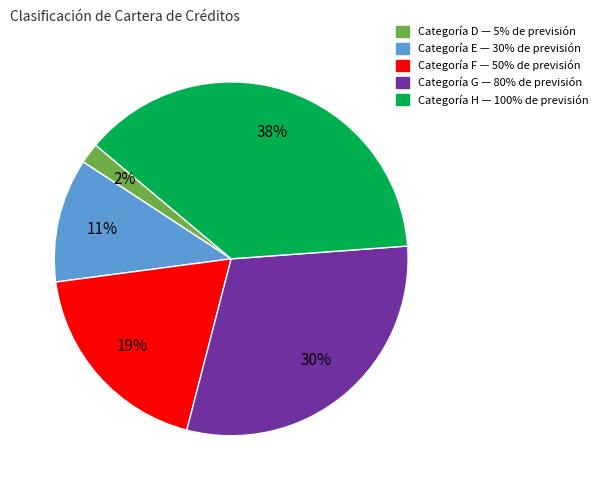

Is there any slice that represents more than half of the pie?

No